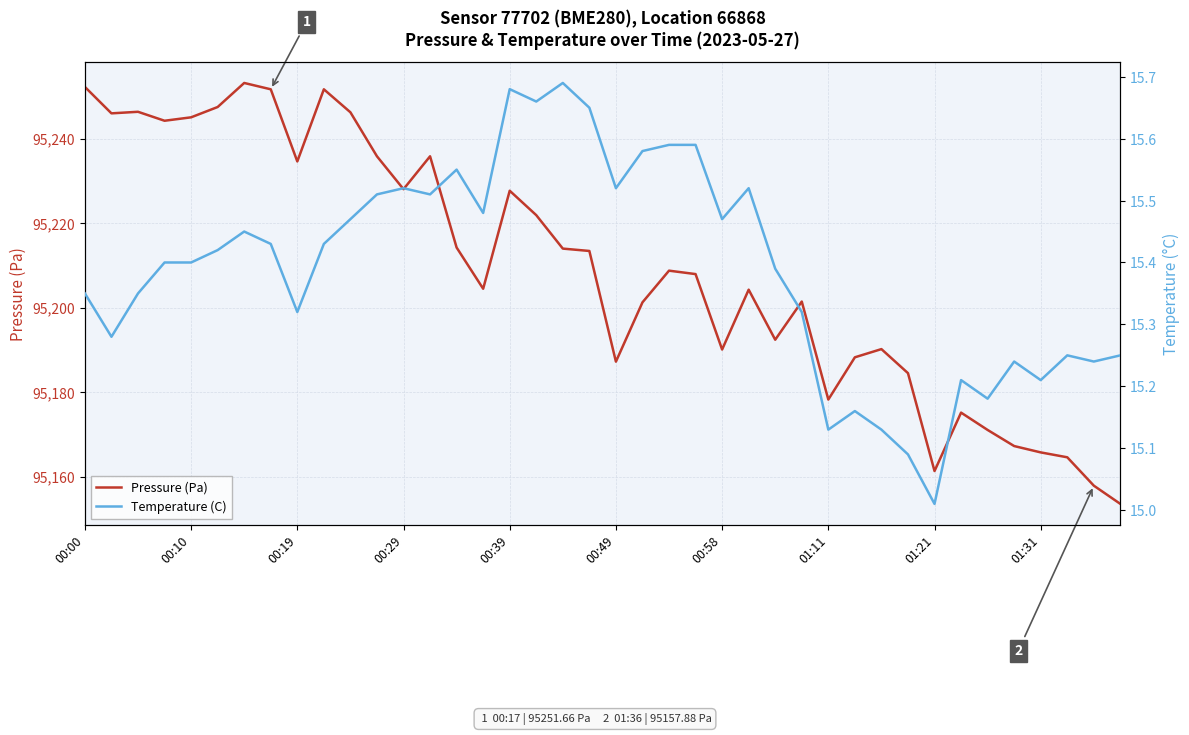

What is the difference between the second highest and second lowest values in the Pressure (Pa) series?

94.3